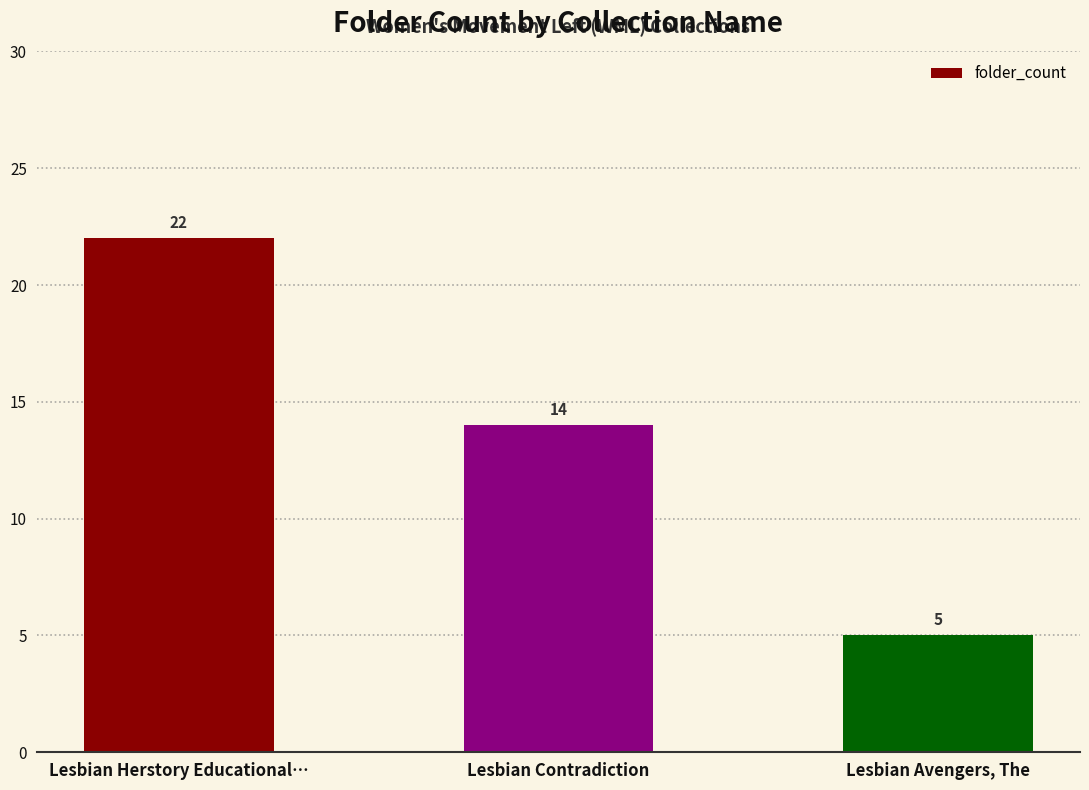

What is the value of the 2nd bar from the left?

14